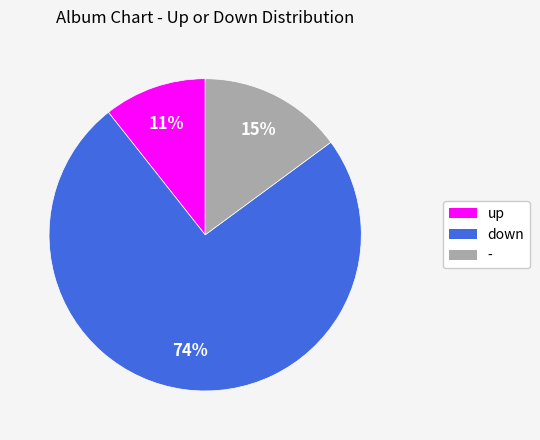

What percentage is the up slice, to the nearest percent?

11%